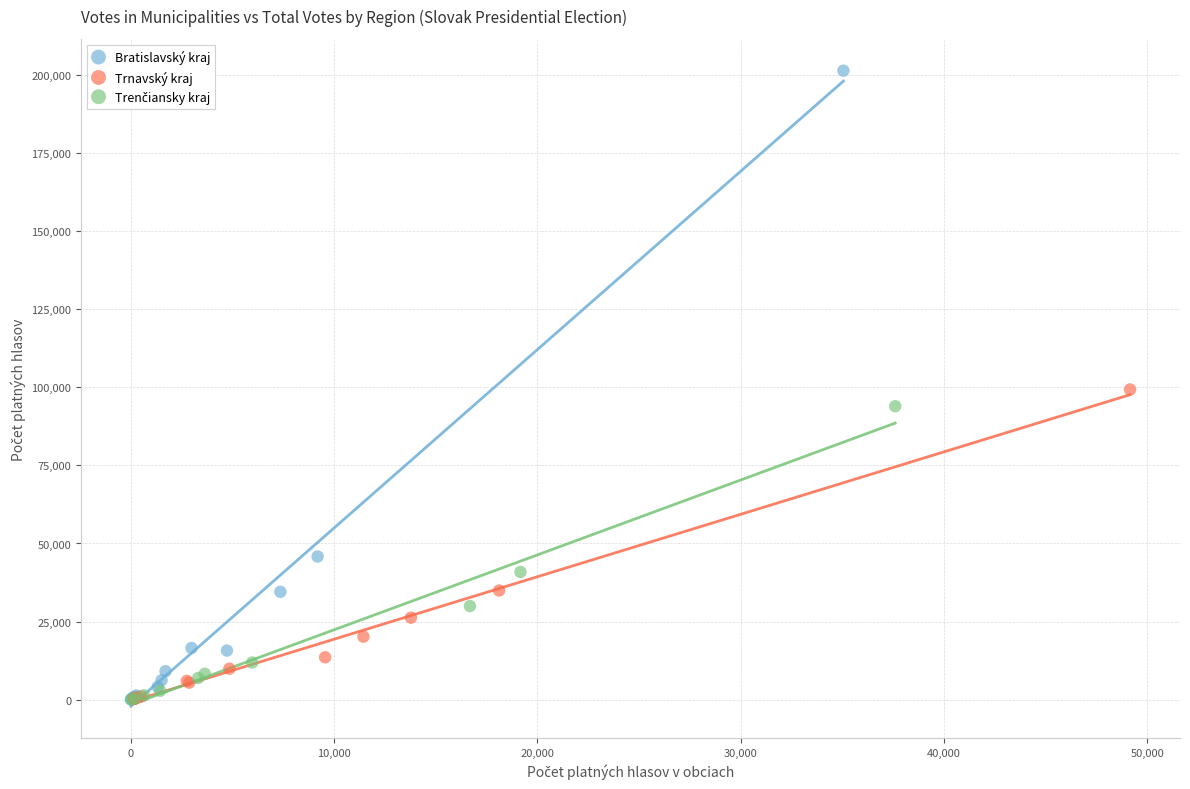

Which series reaches the maximum Y coordinate?

Bratislavský kraj